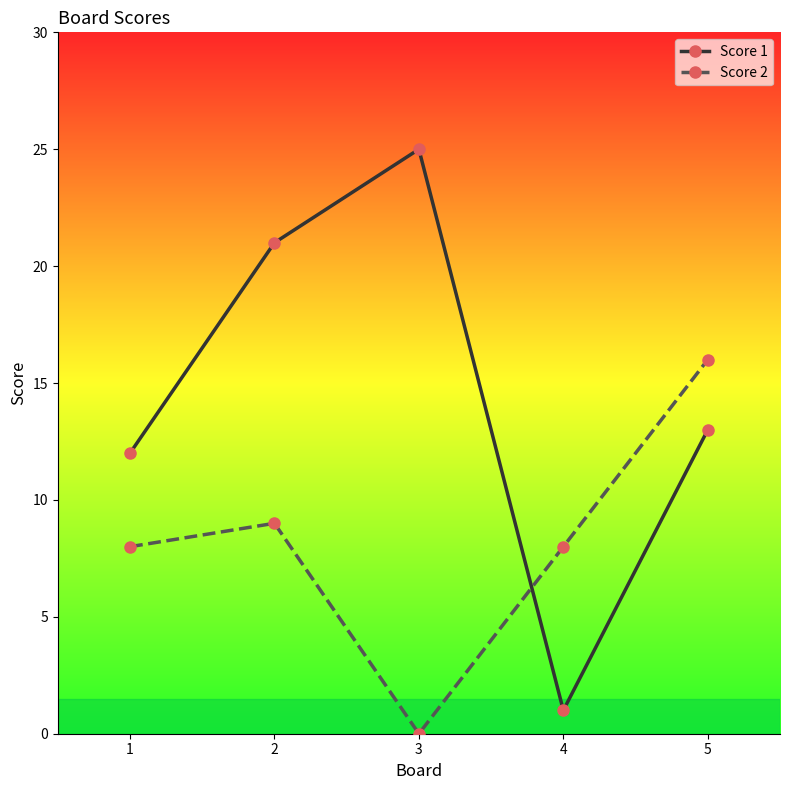

What is the average value of the Score 1 series?

14